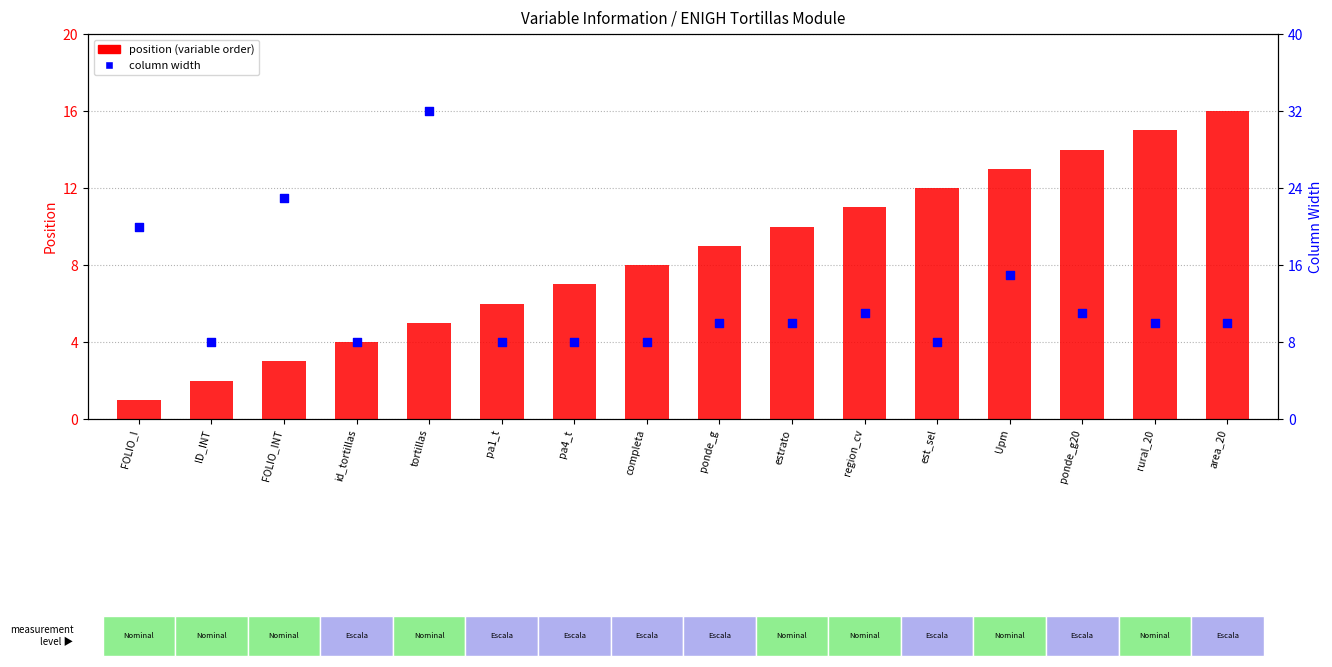

Which series has the largest total across all categories?

column width